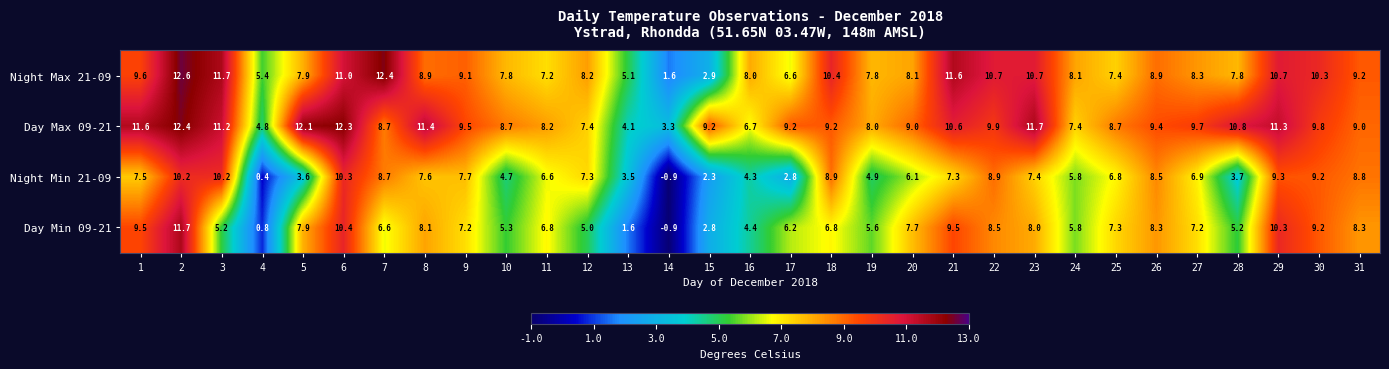

What value does the Day Min 09-21 series have at 7?

6.6